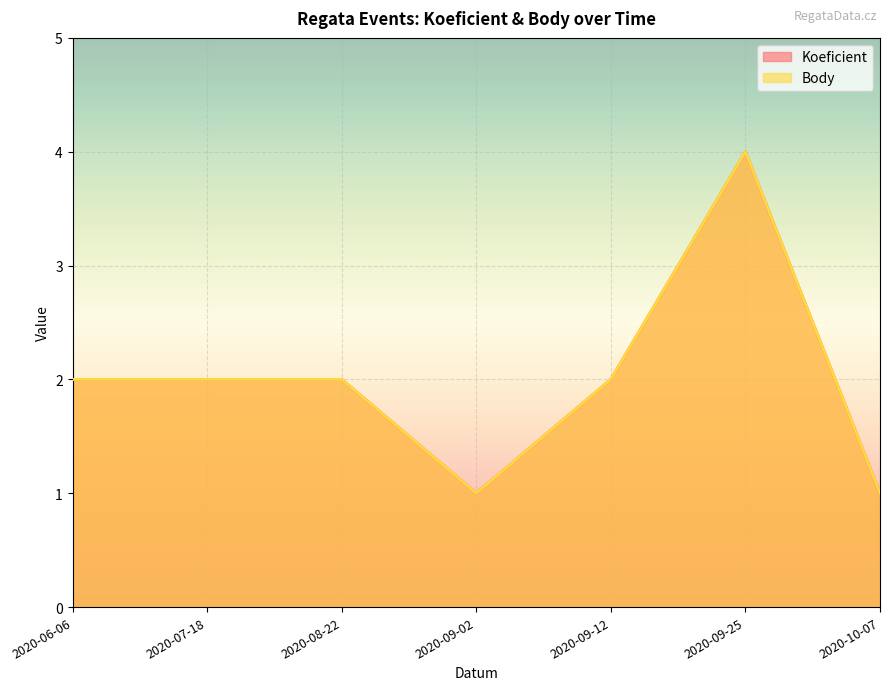

At which category is the sum across all series the highest?

2020-09-25